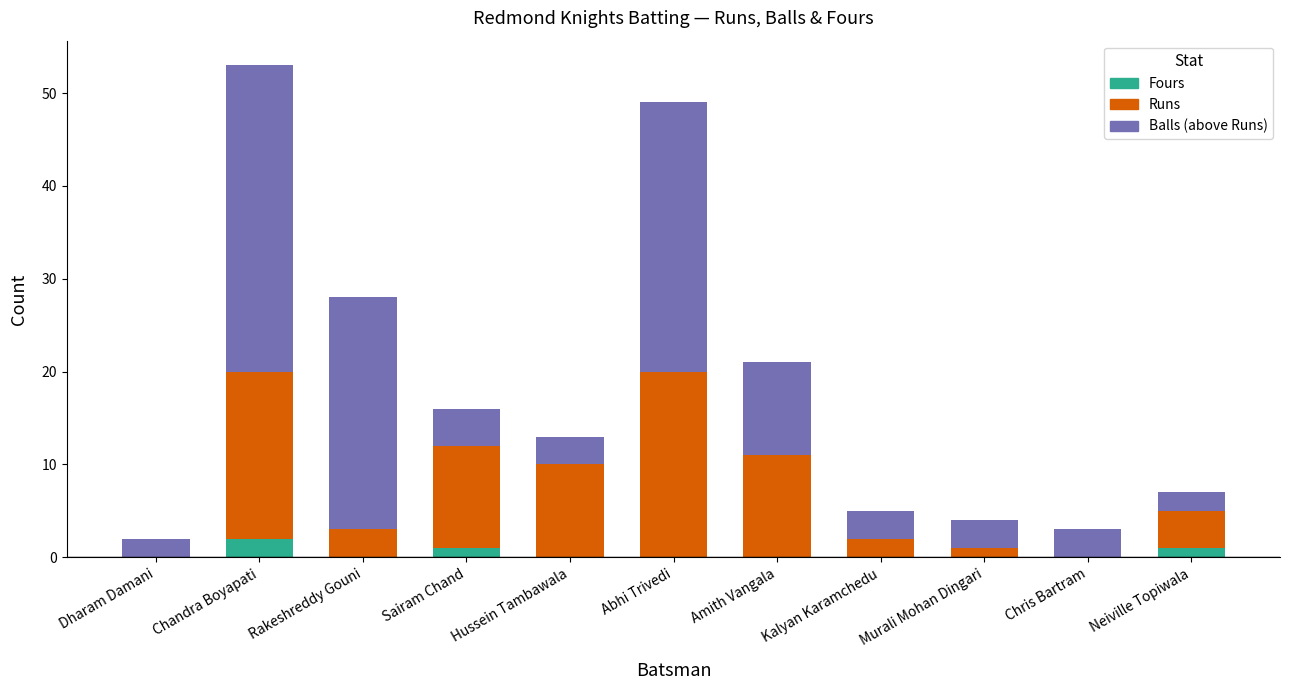

What position from the right is Chandra Boyapati?

10